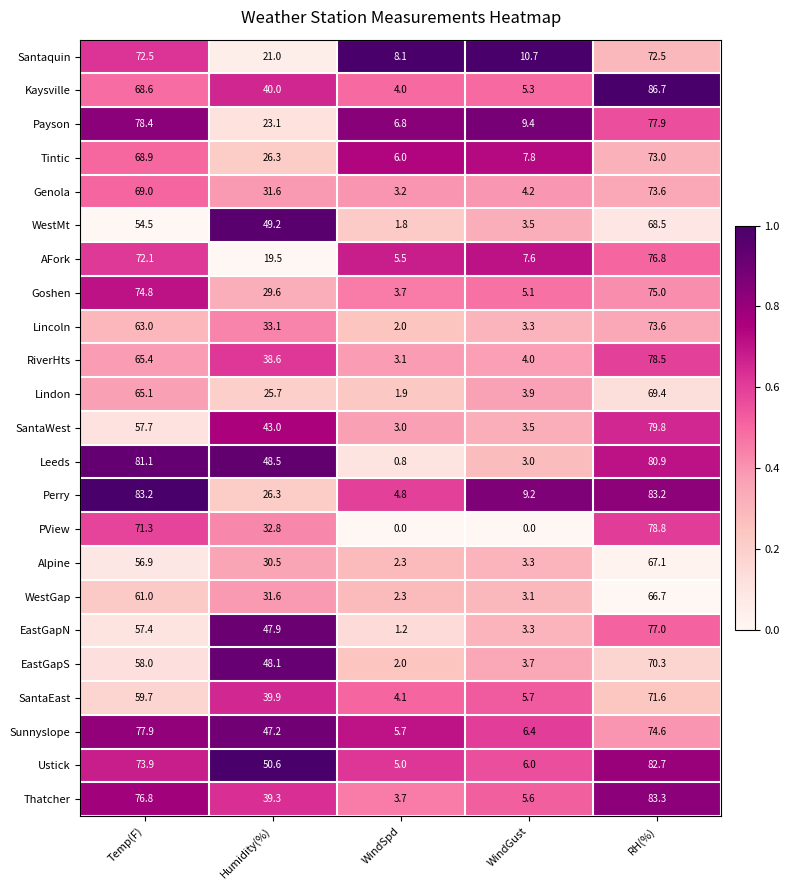

The Kaysville series shows 5.3 at WindGust. True or false?

True